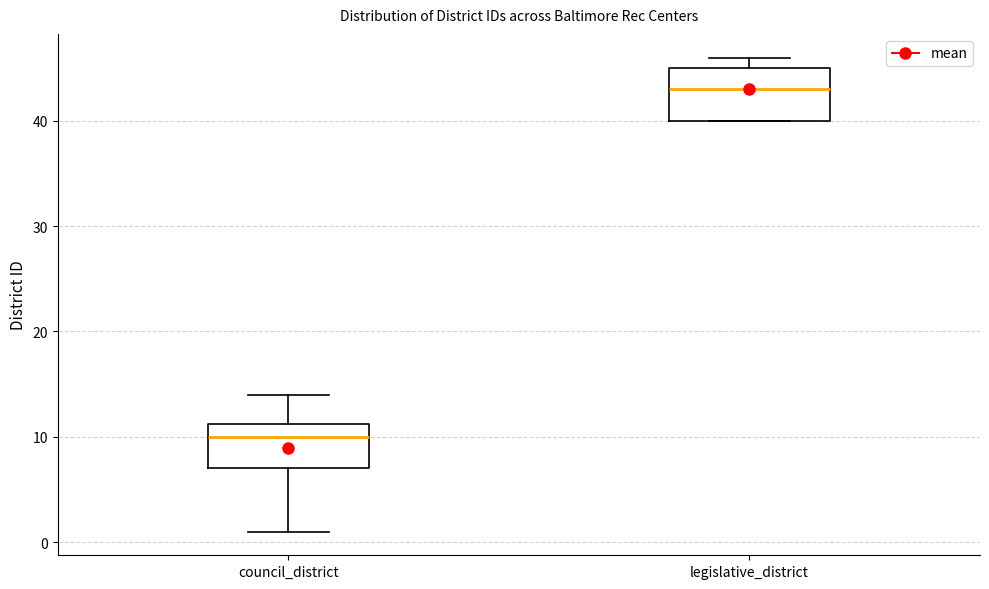

Reading left to right, transcribe this box plot: for each box, give where its median line is, the range the box spans, and where its two whiskers end, as read against the y-axis. The values are not printed on the chart, so give them approximately, as read against the axis.

council_district: median 10, box 7 to 11, whiskers 1 to 14
legislative_district: median 43, box 40 to 45, whiskers 40 to 46